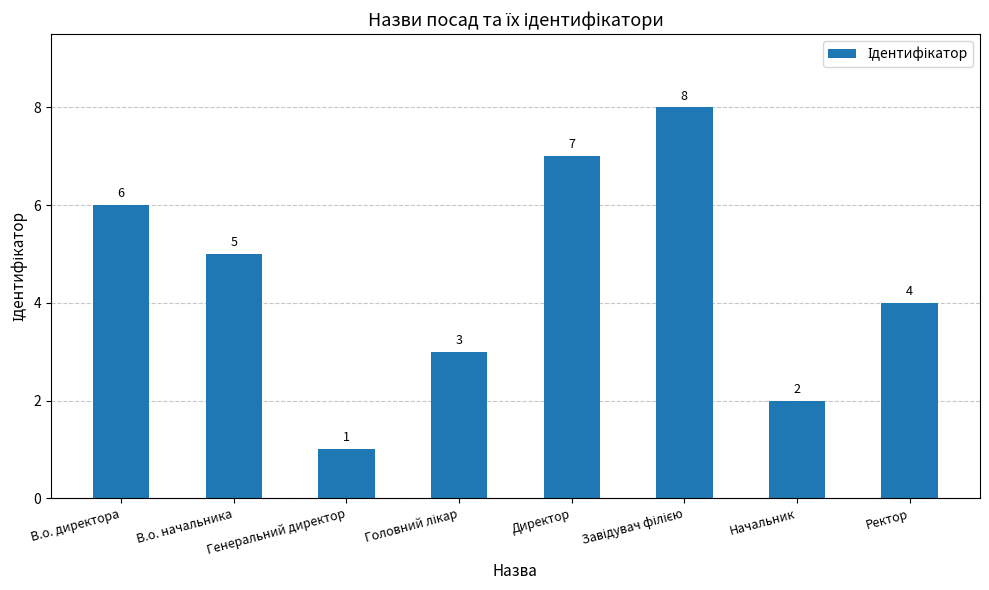

What is the value of the 7th bar from the left?

2